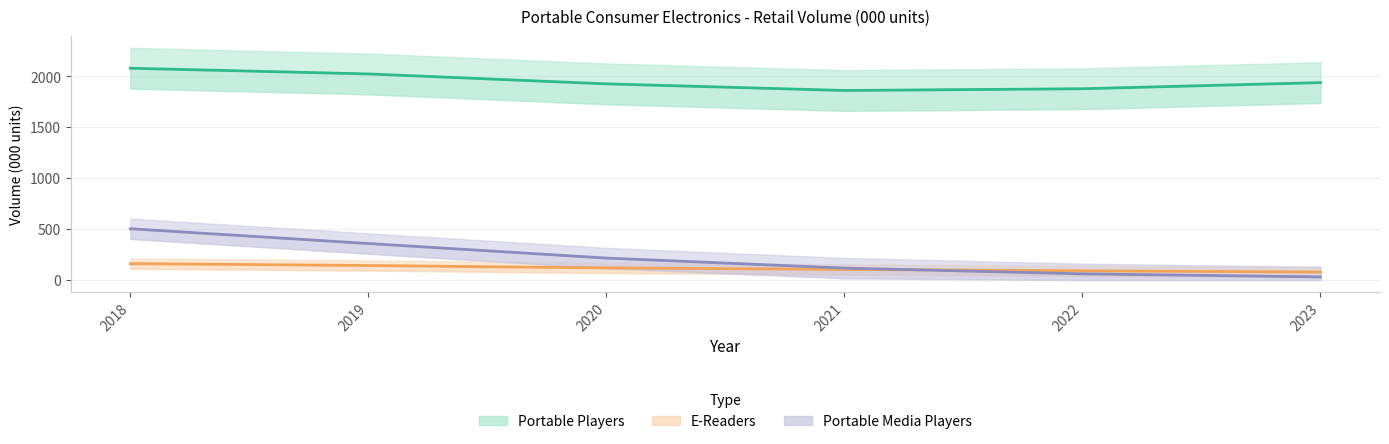

How many data points in Portable Players are less than 1939?

3